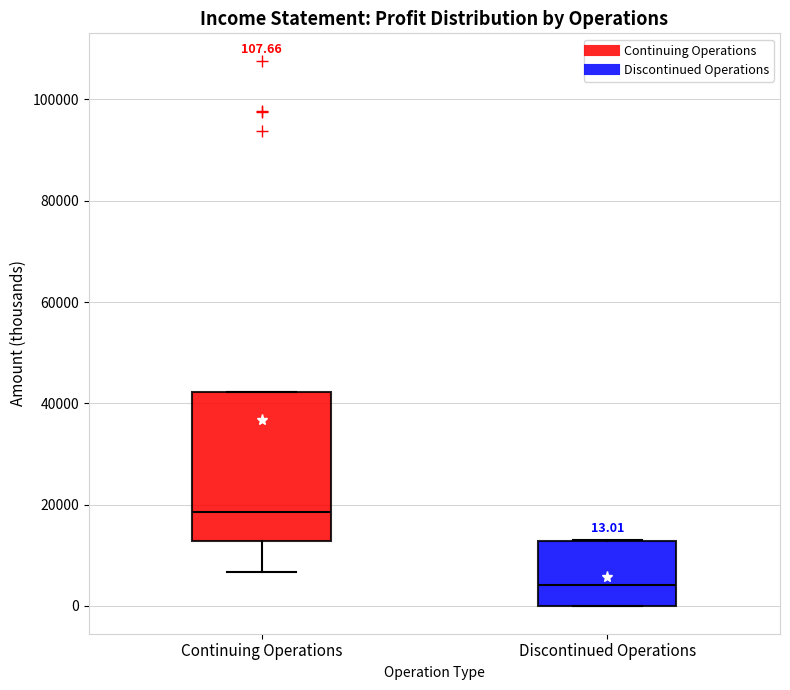

Which box has the highest median line?

Continuing Operations